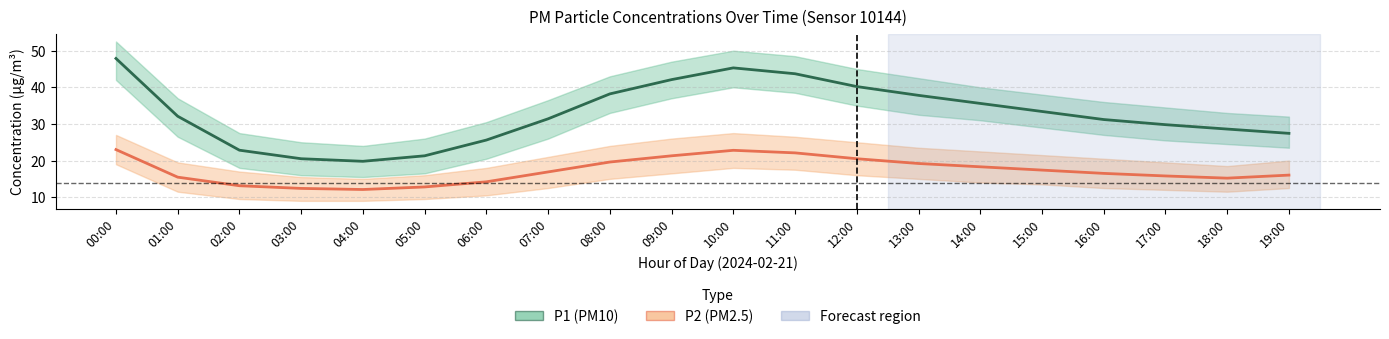

Where is P1 (PM10) nearest to the value 33?

15:00